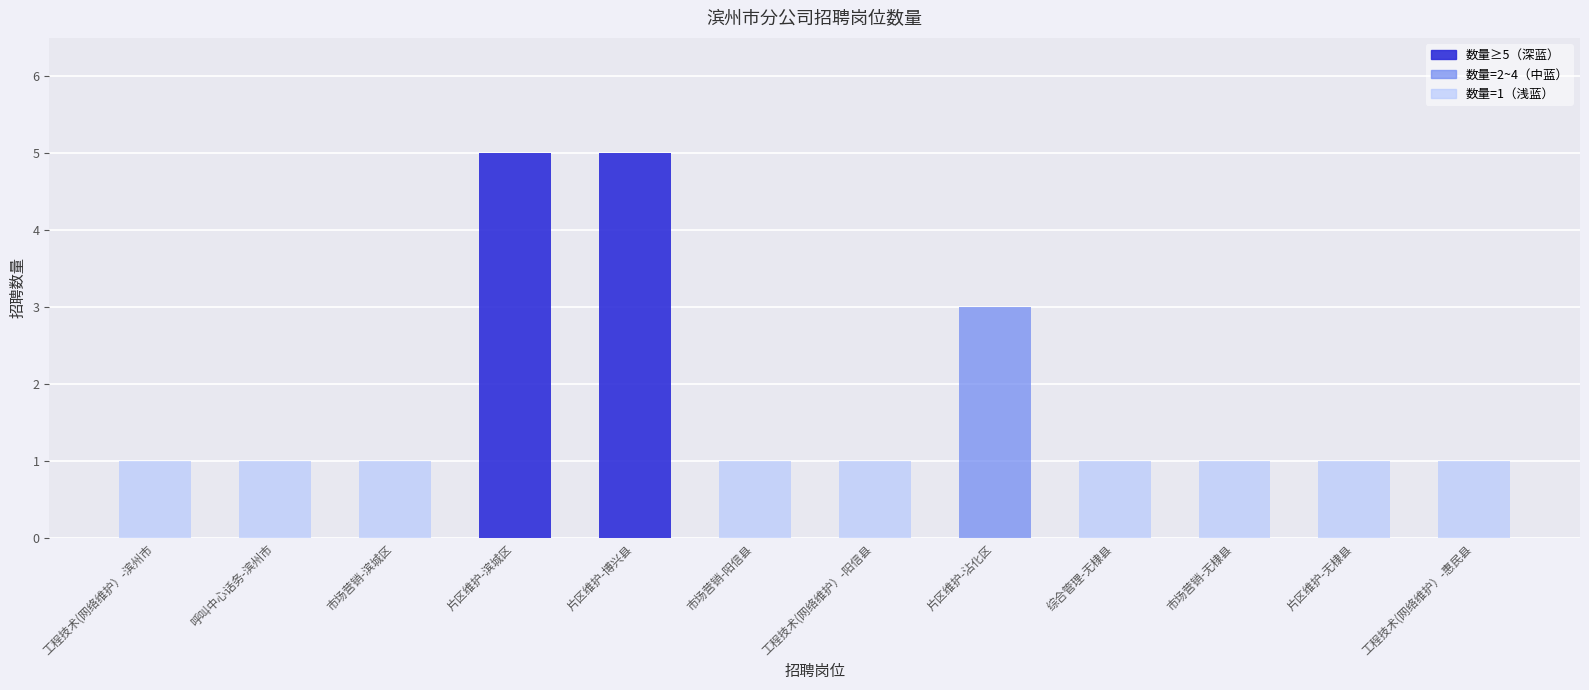

The chart shows a value of 1 at 工程技术(网络维护）-滨州市. True or false?

True